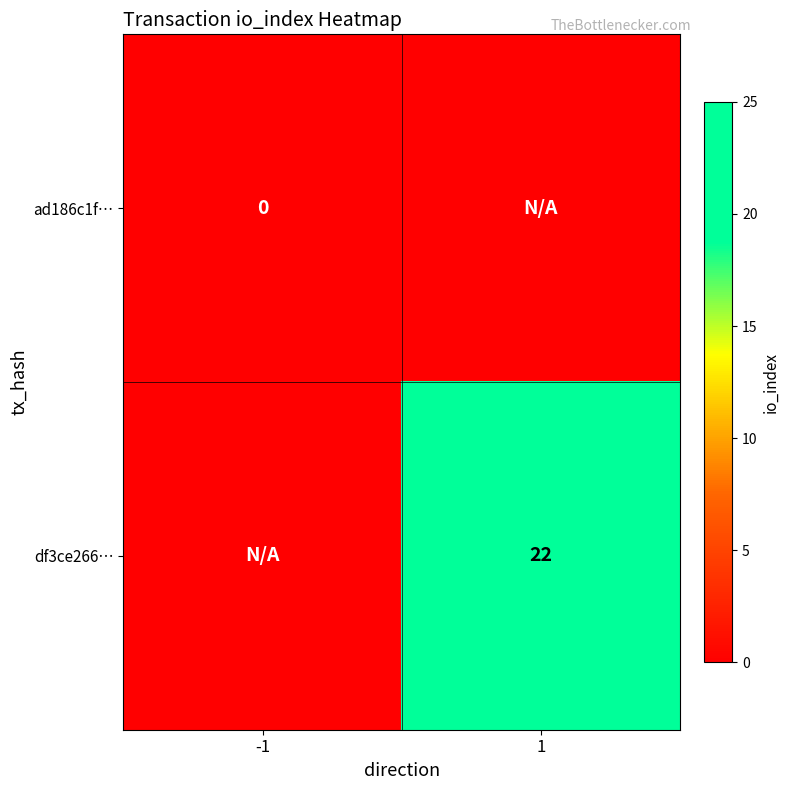

True or false: df3ce266… has a value of 7 at 1.

False